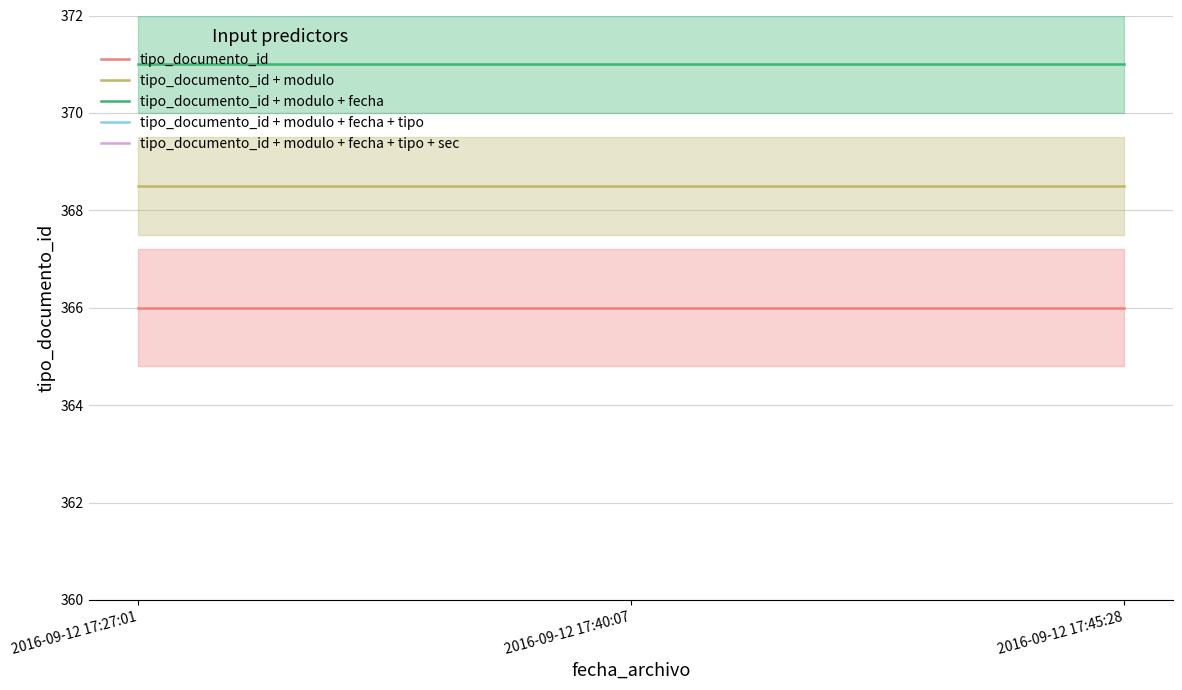

How many series are shown in this chart?

5